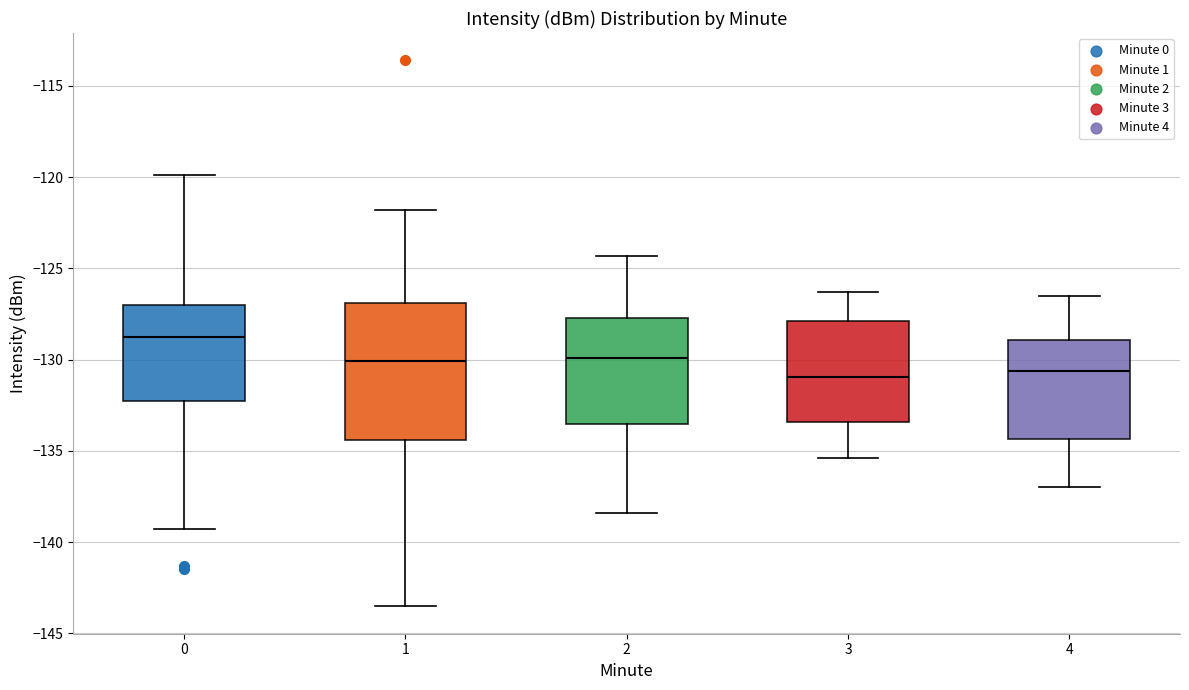

Where does the upper whisker of the box at x = 0 end on the y-axis? The values are not printed on the chart, so give them approximately, as read against the axis.

-120.0